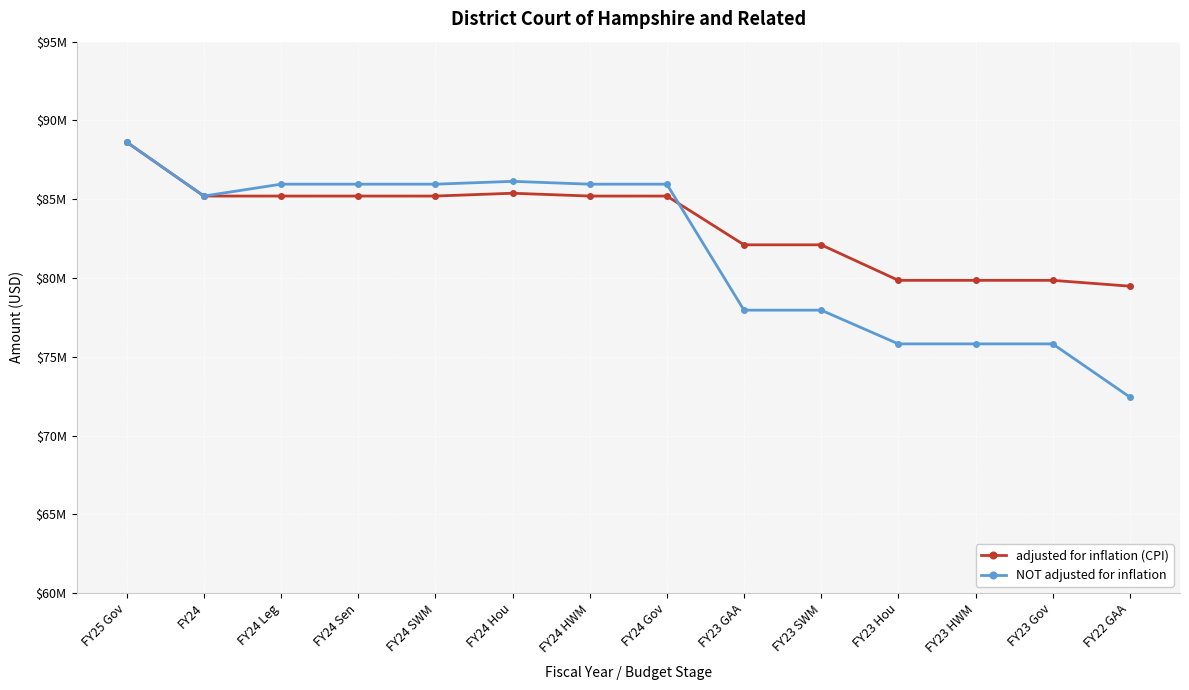

At which category does NOT adjusted for inflation reach its first local peak?

FY24 Hou